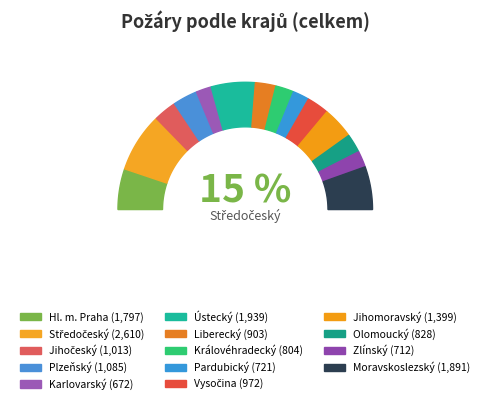

To the nearest percent, what percentage of the pie is Jihomoravský?

8%